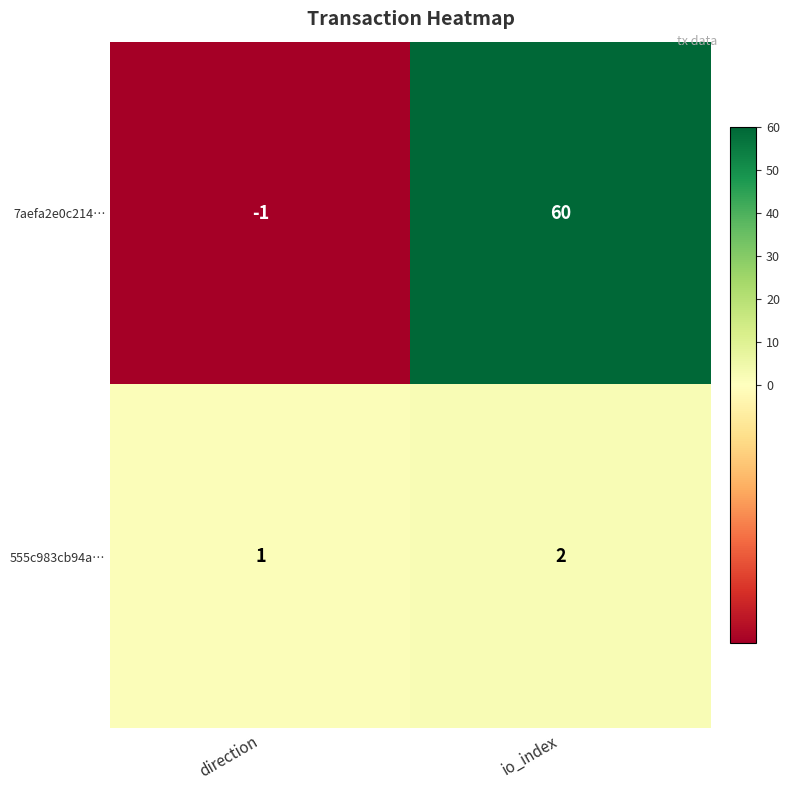

At direction, list the series in order from largest to smallest.

555c983cb94a…, 7aefa2e0c214…